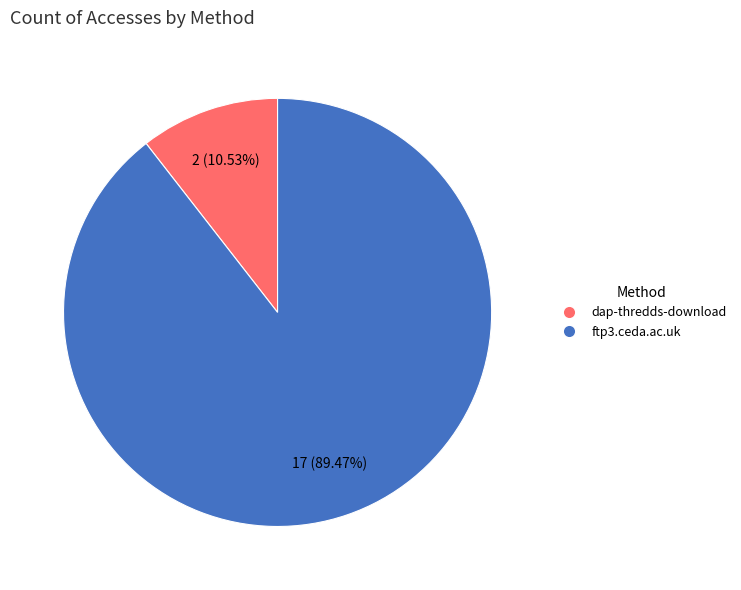

Is it true that dap-thredds-download is 11% of the pie?

True